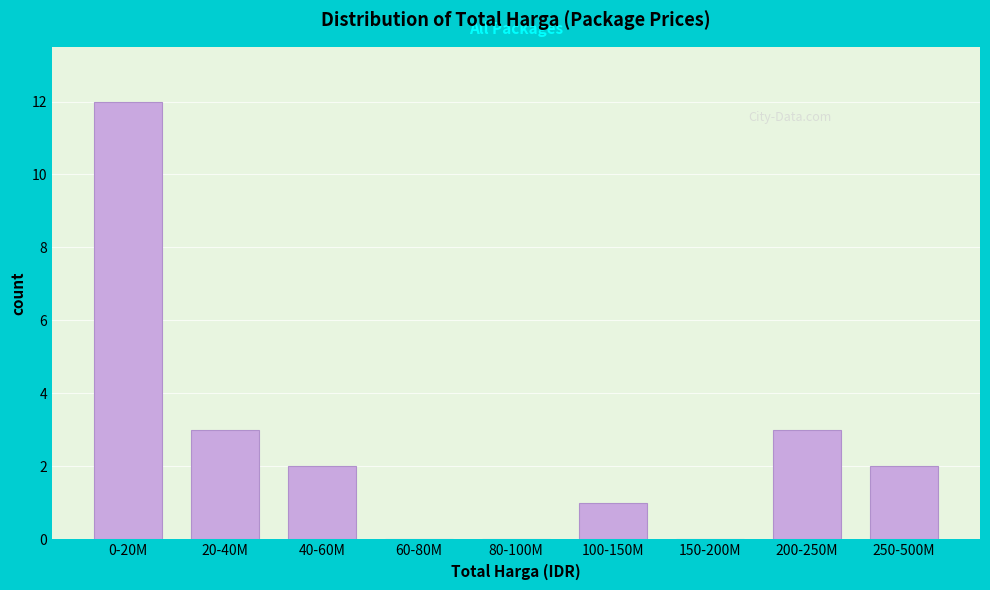

Reading left to right, transcribe all the data shown in this chart.

0-20M=12	20-40M=3	40-60M=2	60-80M=0	80-100M=0	100-150M=1	150-200M=0	200-250M=3	250-500M=2